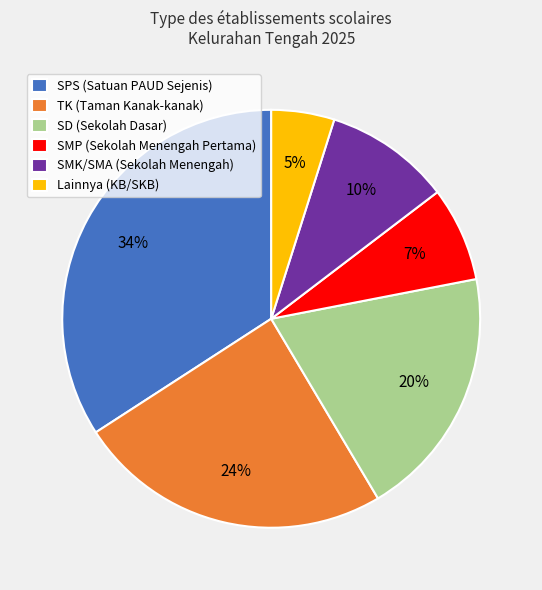

What percentage is the SMP (Sekolah Menengah Pertama) slice, to the nearest percent?

7%